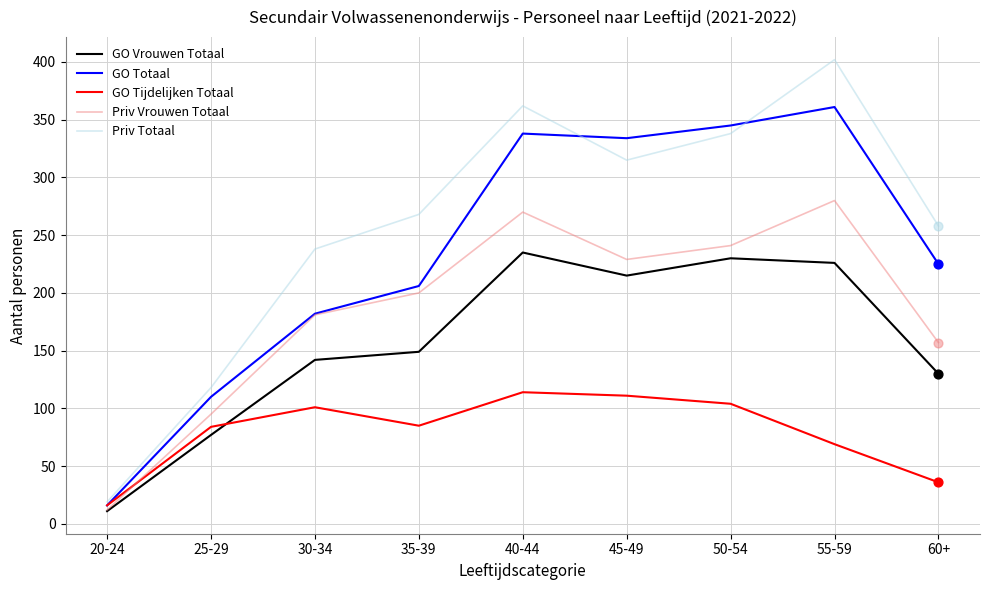

Is the value of GO Totaal at 50-54 greater than the value of Priv Vrouwen Totaal at 35-39?

Yes